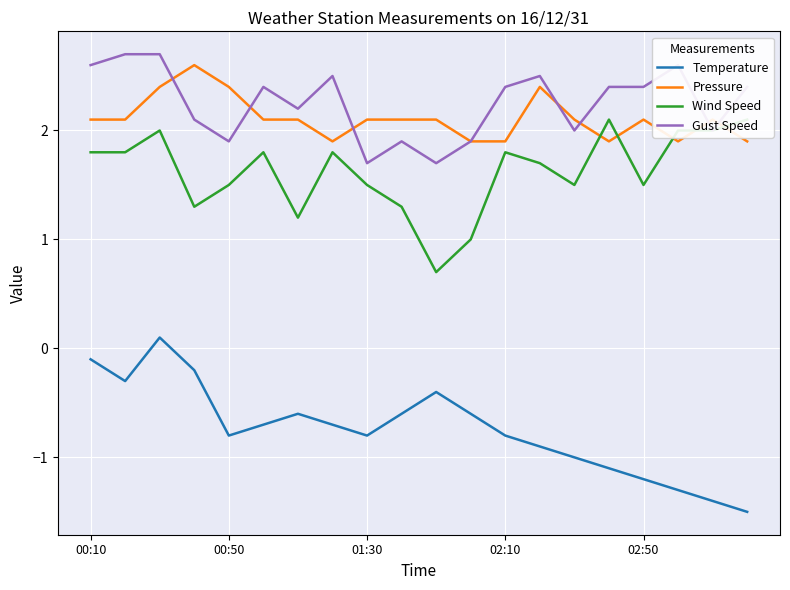

True or false: Temperature and Gust Speed cross at least once.

False